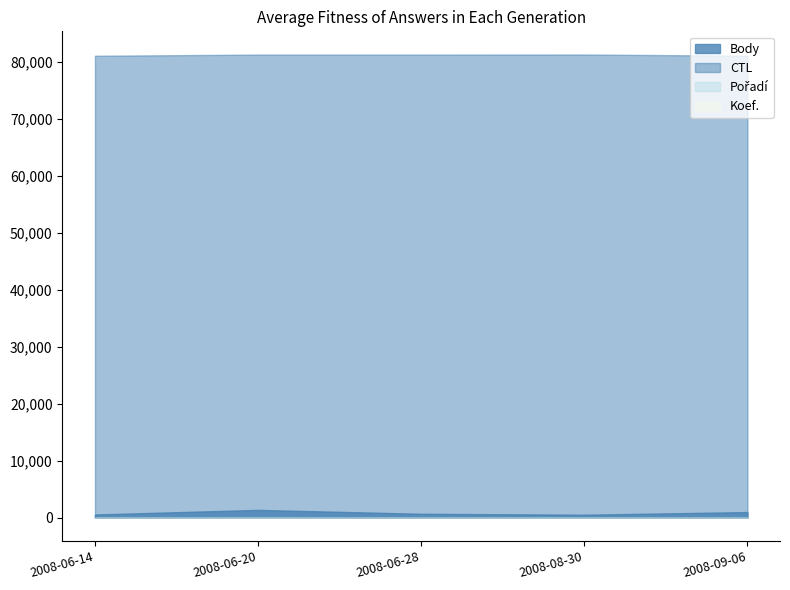

How many data points in Koef. are above 1?

1